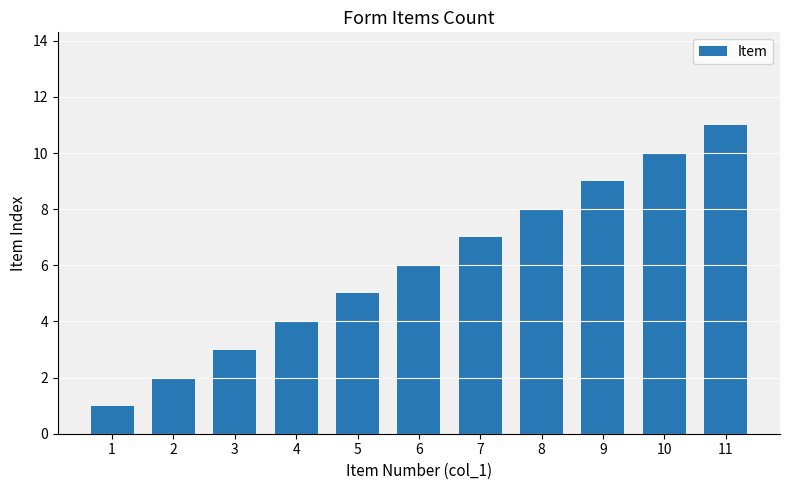

Rank the categories by value from lowest to highest.

1, 2, 3, 4, 5, 6, 7, 8, 9, 10, 11